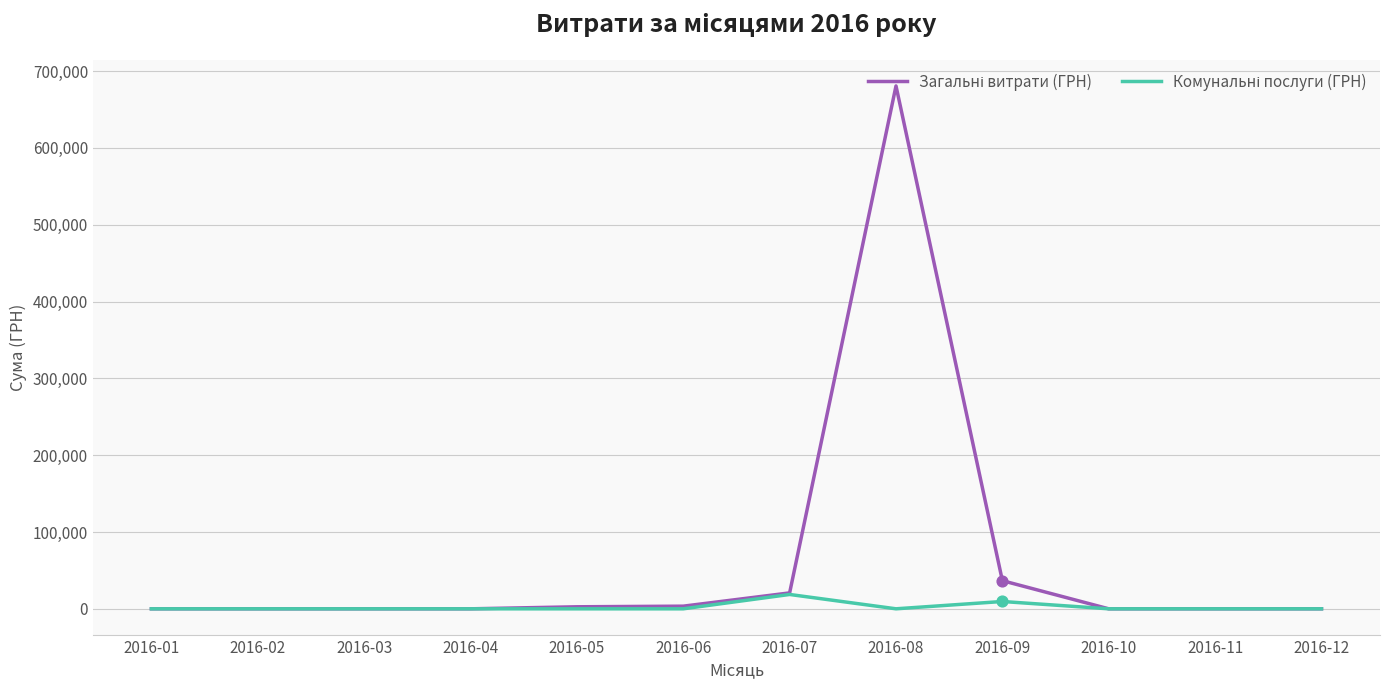

At which category is the sum across all series the highest?

2016-08